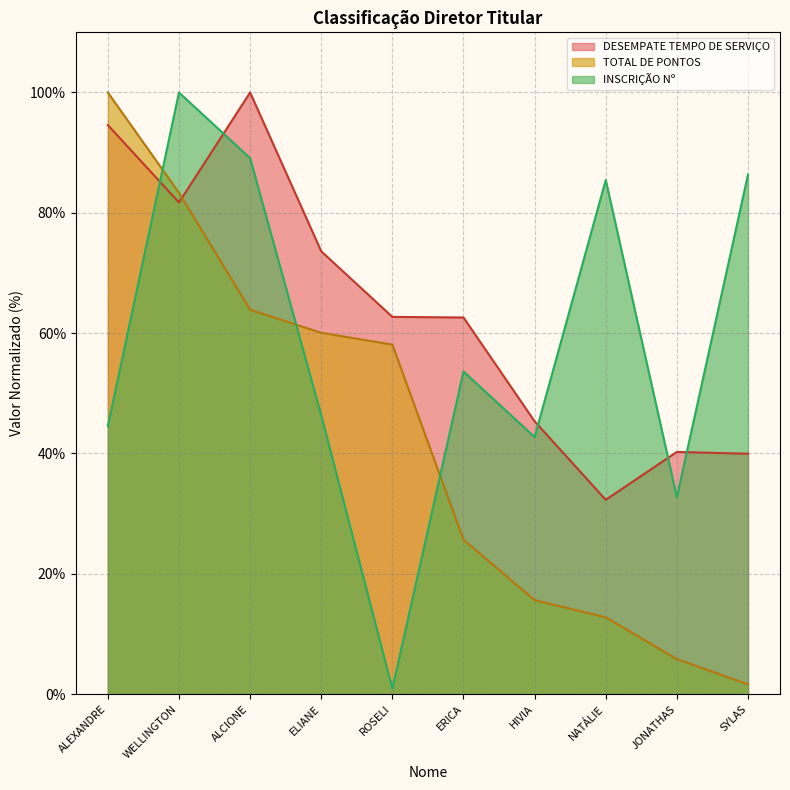

List the series in order of their overall mean, highest first.

DESEMPATE TEMPO DE SERVIÇO, INSCRIÇÃO Nº, TOTAL DE PONTOS